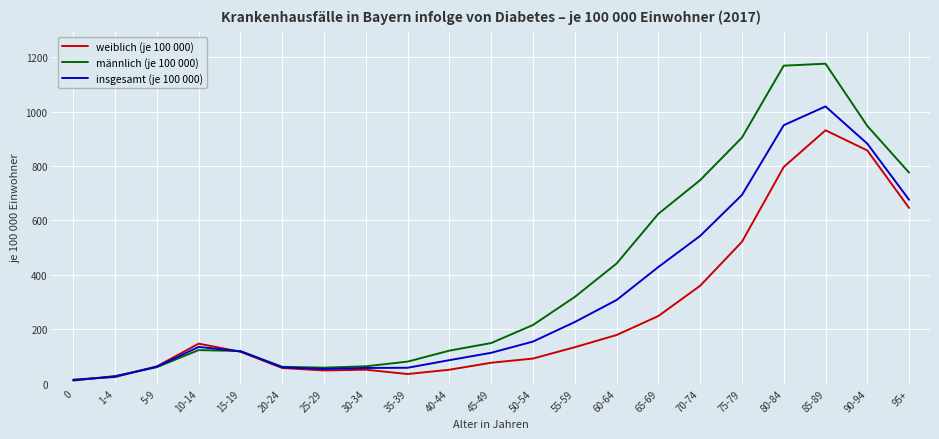

What is the difference between the highest and lowest values at 25-29?

10.3